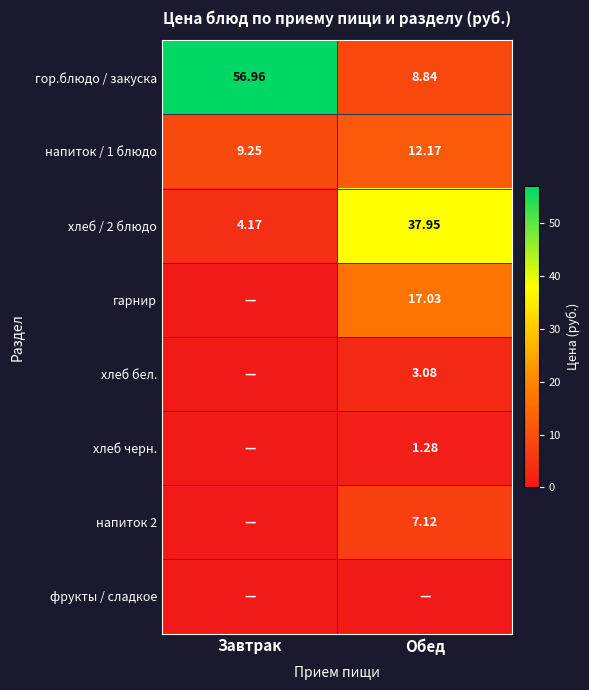

At which label does гор.блюдо / закуска reach its minimum?

Обед